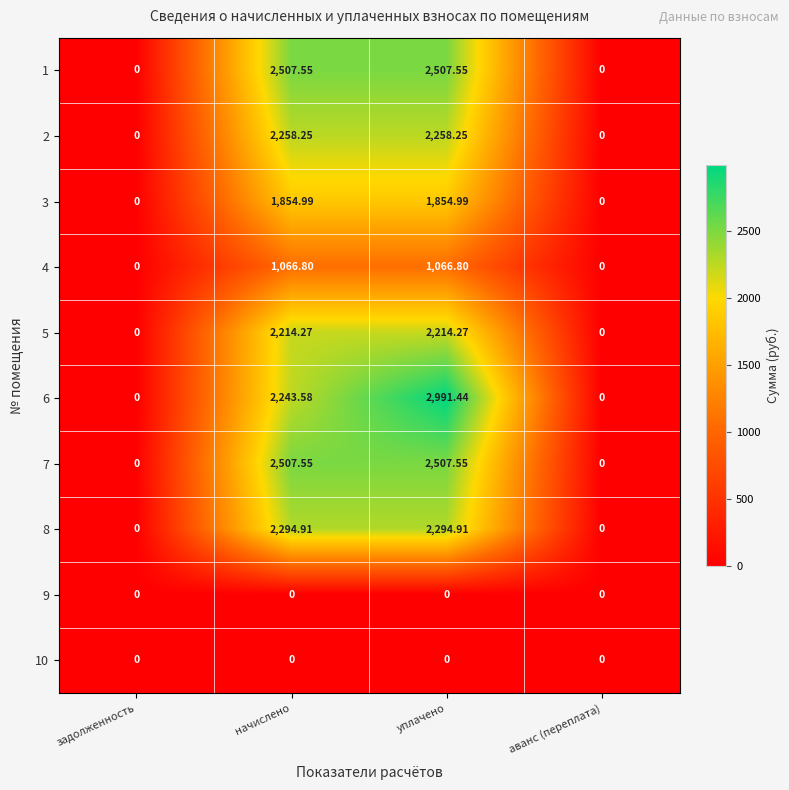

At which label does 4 first exceed 1066?

начислено